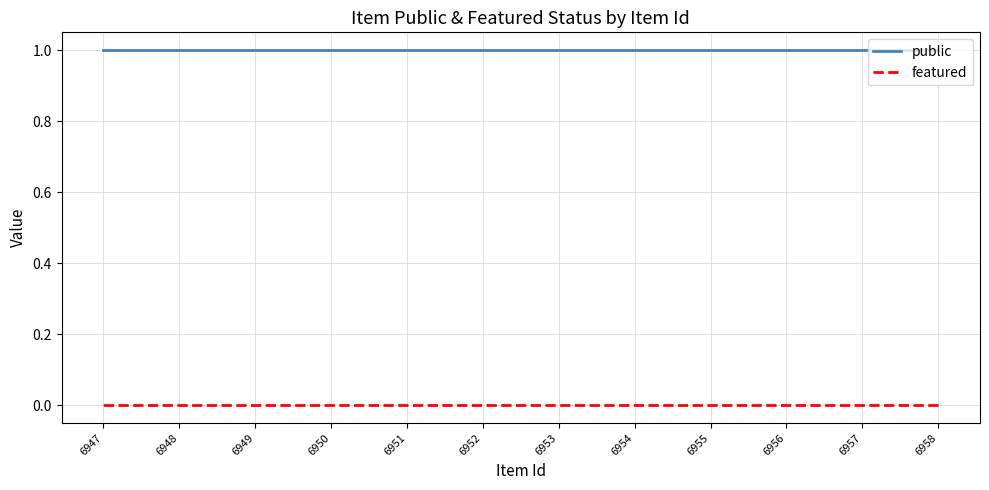

At which category is the sum across all series the highest?

6958